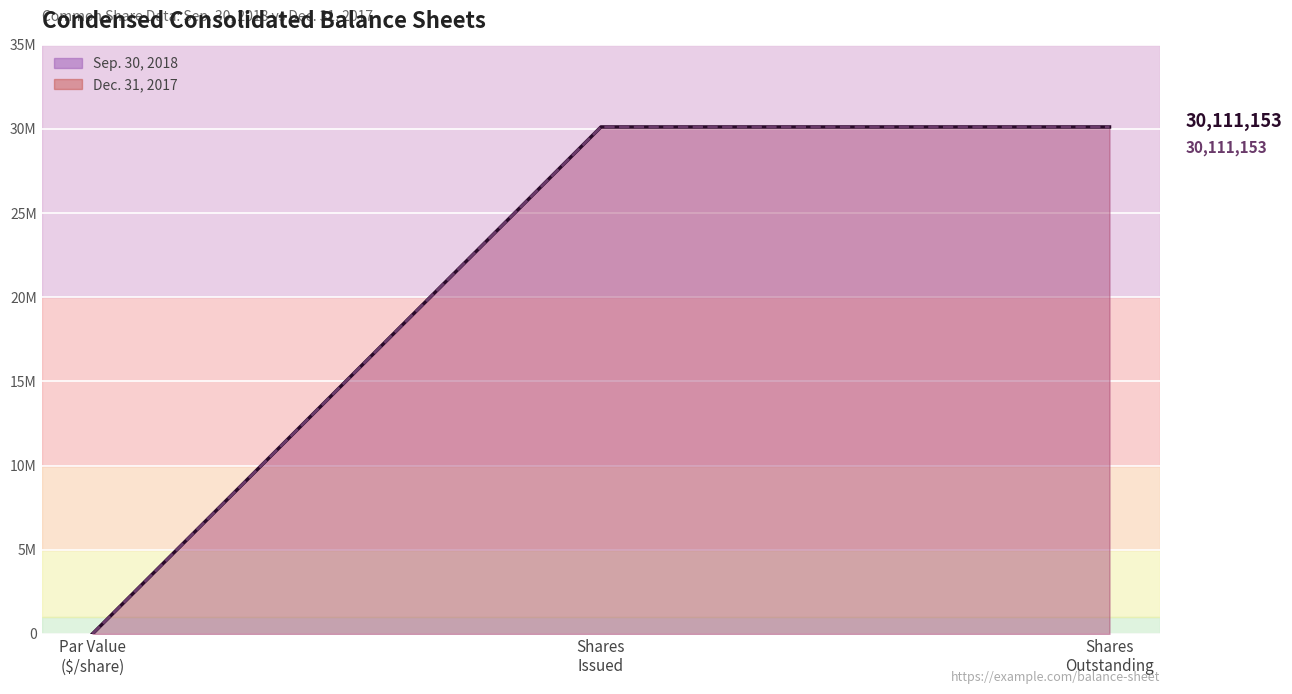

What value does the Dec. 31, 2017 (line) series have at Shares
Issued, to the nearest 100?

30111200